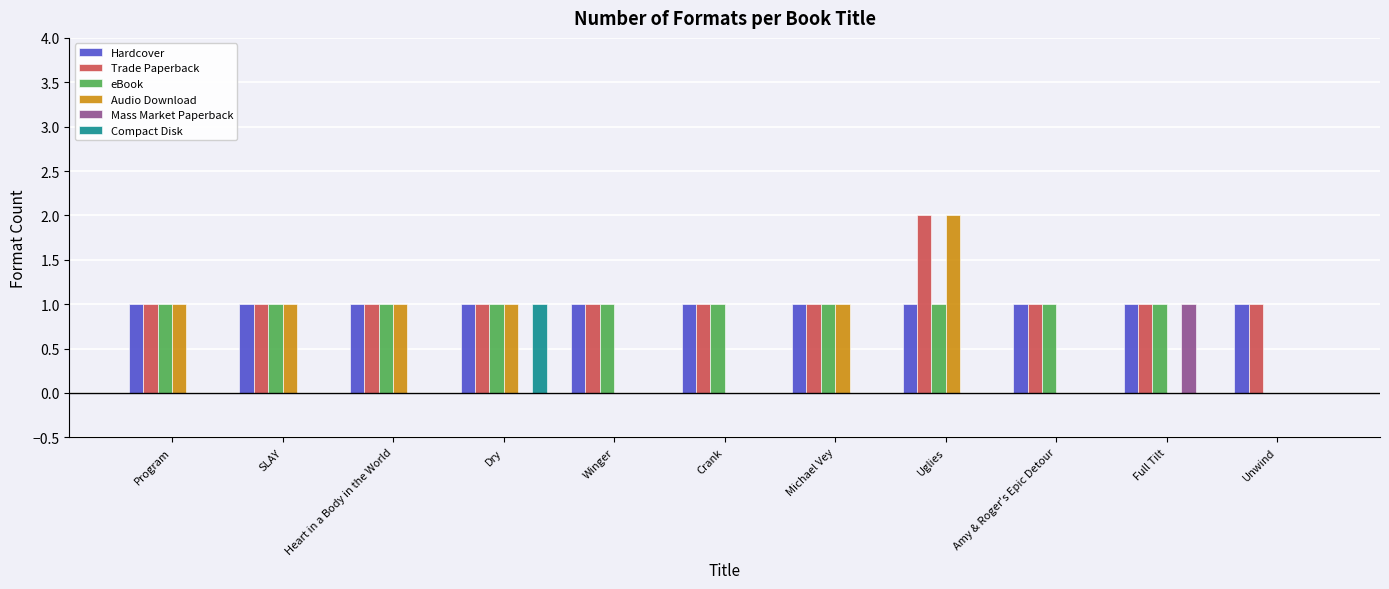

What is the highest value of the Mass Market Paperback series?

1